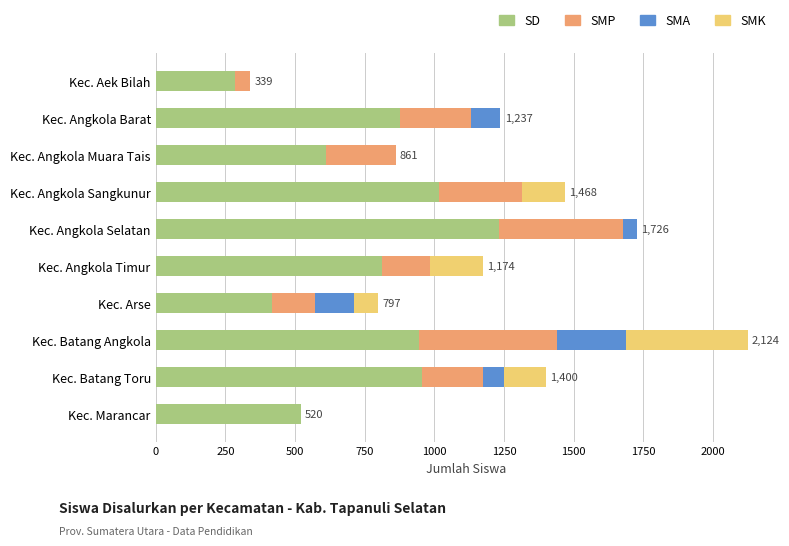

What is the sum of the SD values at Kec. Angkola Sangkunur and Kec. Marancar?

1535